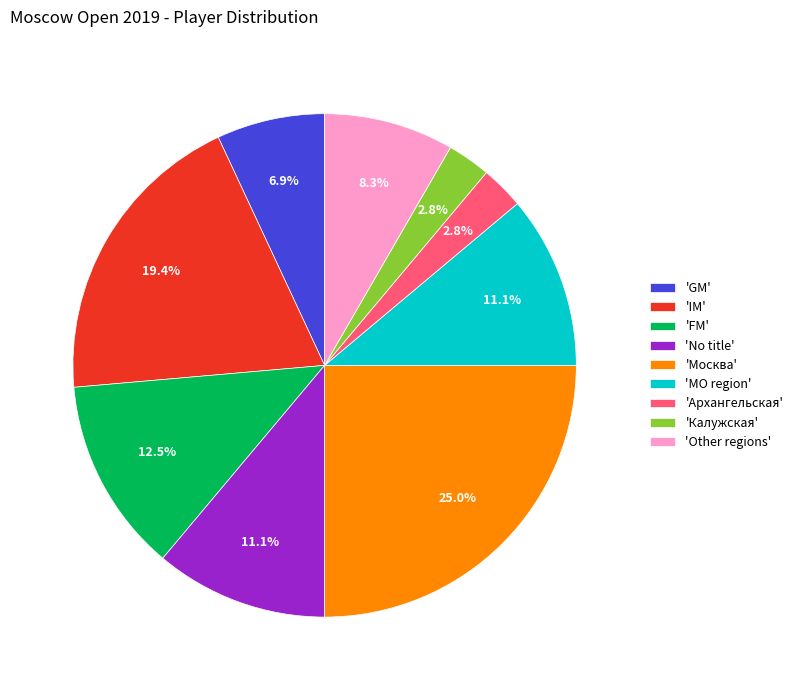

Does any single category account for the majority?

No